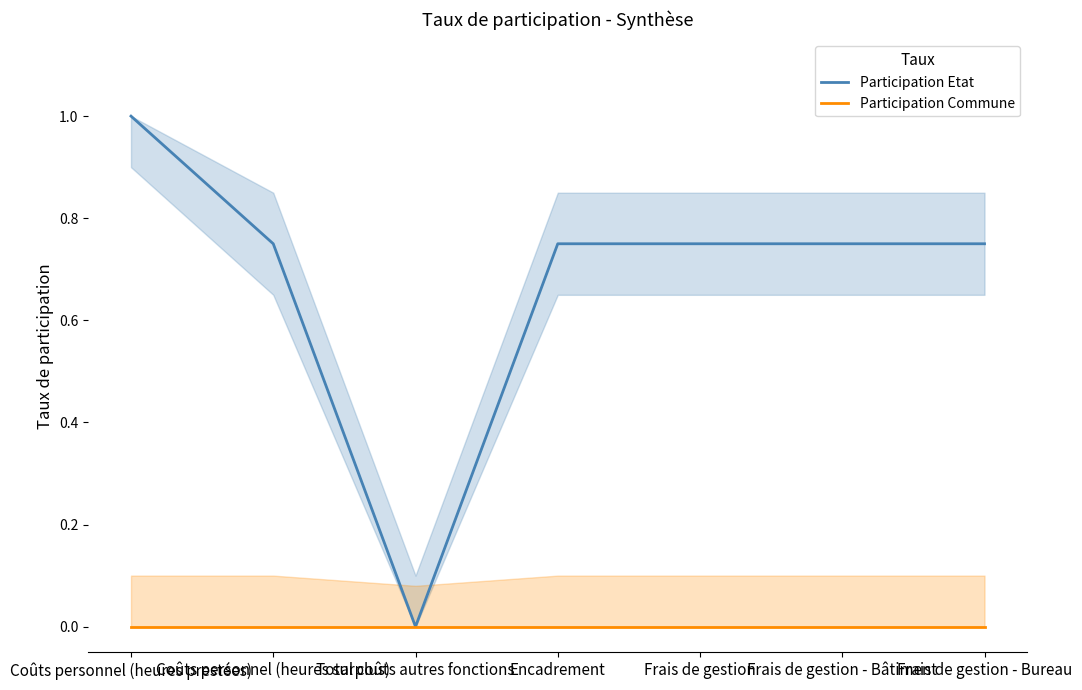

Does the chart have visible grid lines?

No